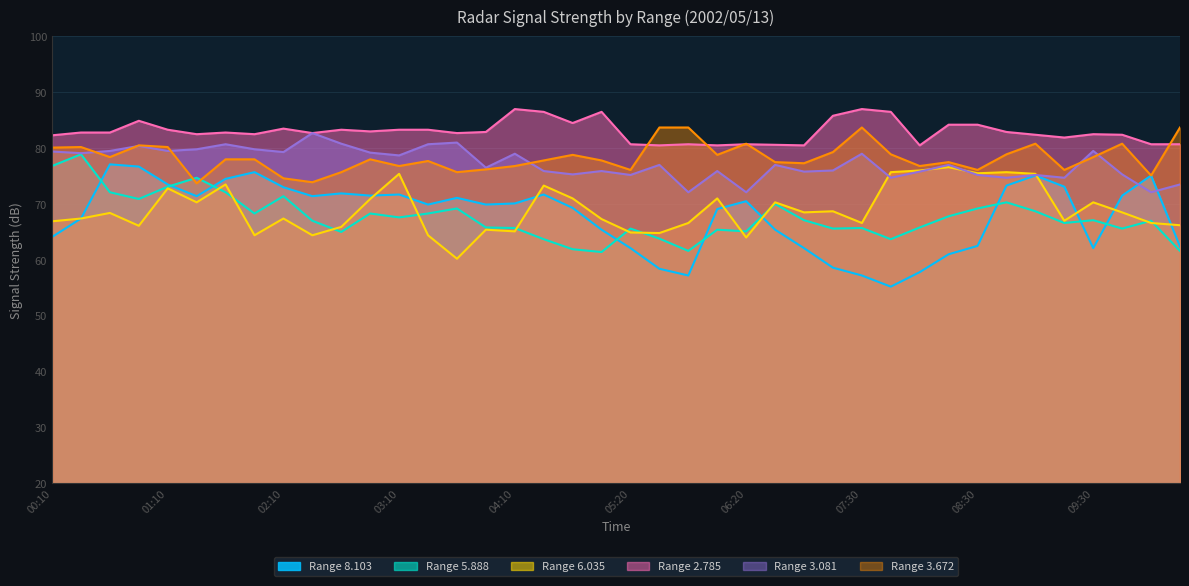

True or false: 5.888 and 2.785 intersect in this chart.

False